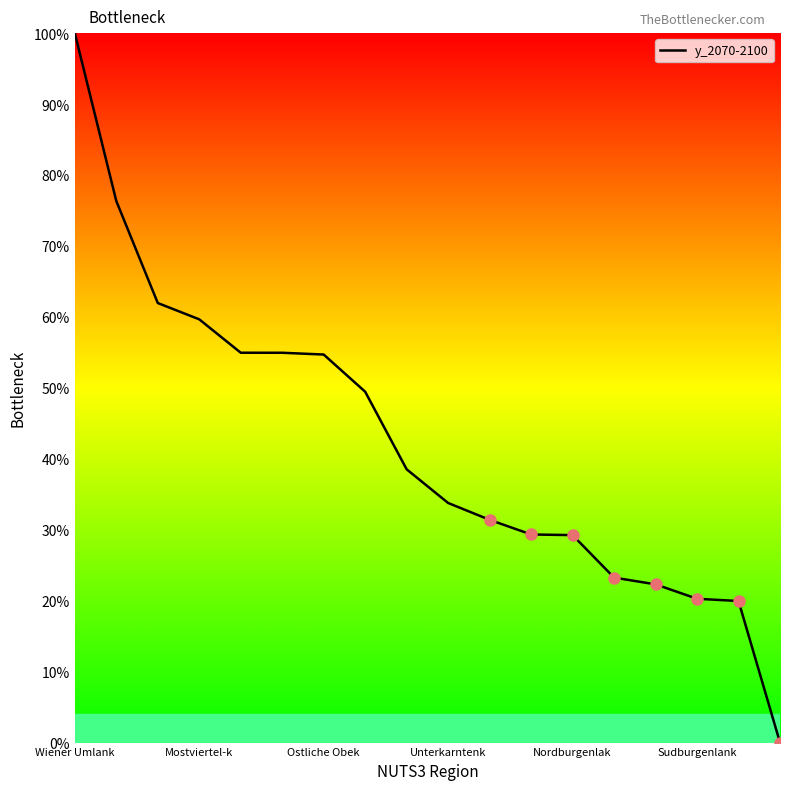

Where does the data first go above 38?

Wiener Umlank